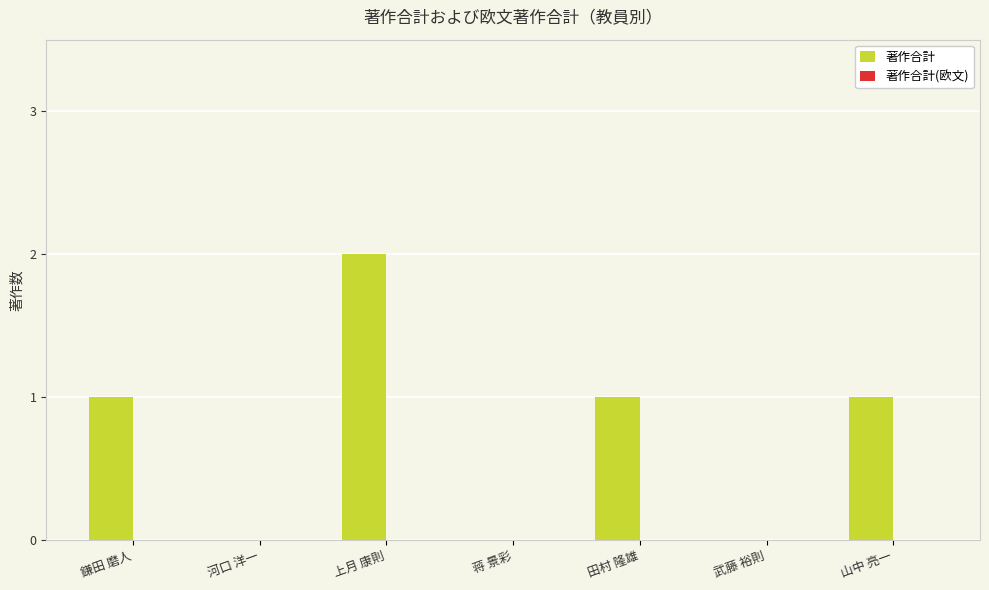

What is the sum of all values?

5